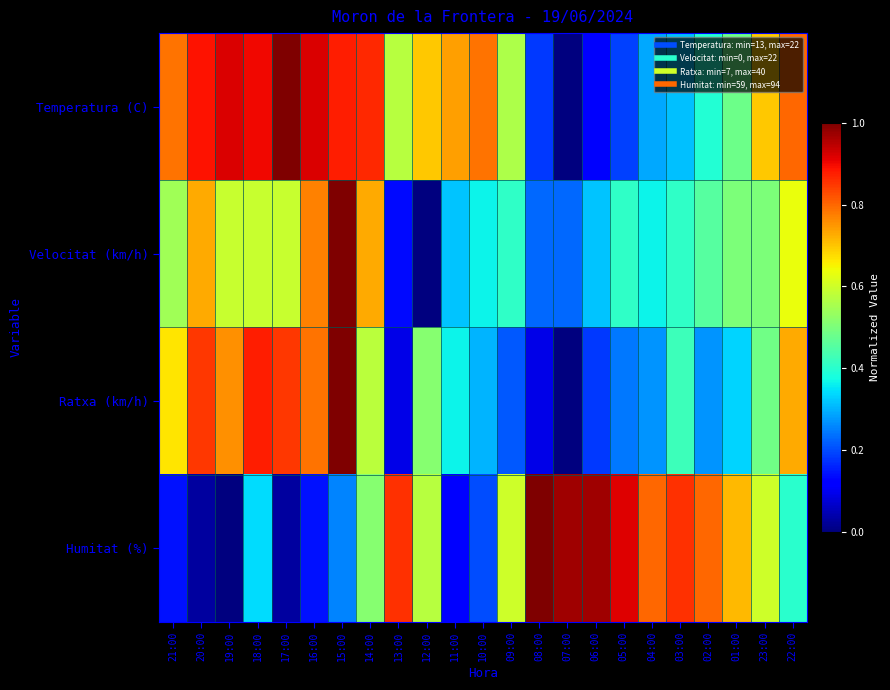

What is the greatest value displayed?

1.0